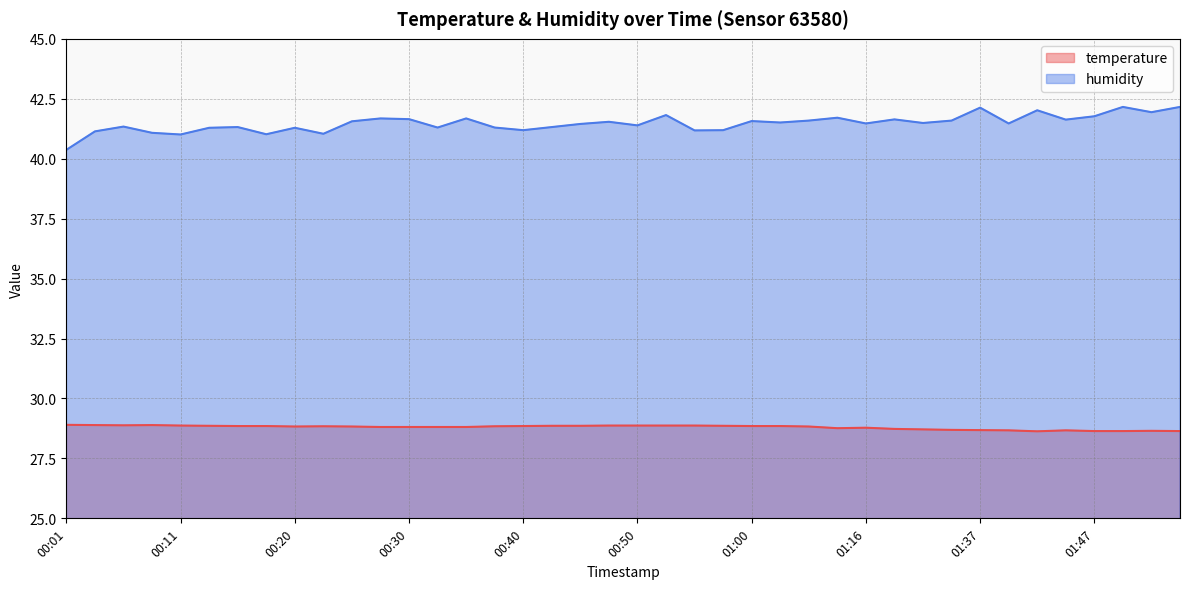

What is the difference between the highest and lowest values at 00:13?

12.4